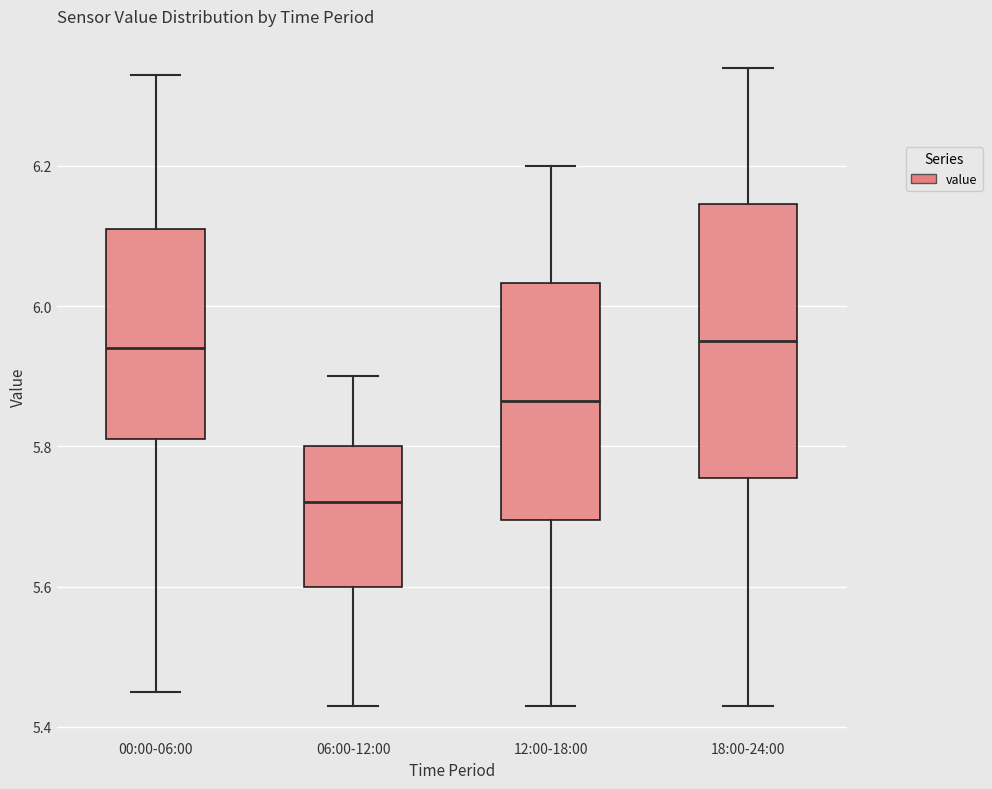

Reading left to right, transcribe this box plot: for each box, give where its median line is, the range the box spans, and where its two whiskers end, as read against the y-axis. The values are not printed on the chart, so give them approximately, as read against the axis.

00:00-06:00: median 5.94, box 5.82 to 6.12, whiskers 5.46 to 6.34
06:00-12:00: median 5.72, box 5.60 to 5.80, whiskers 5.44 to 5.90
12:00-18:00: median 5.86, box 5.70 to 6.04, whiskers 5.44 to 6.20
18:00-24:00: median 5.96, box 5.76 to 6.14, whiskers 5.44 to 6.34